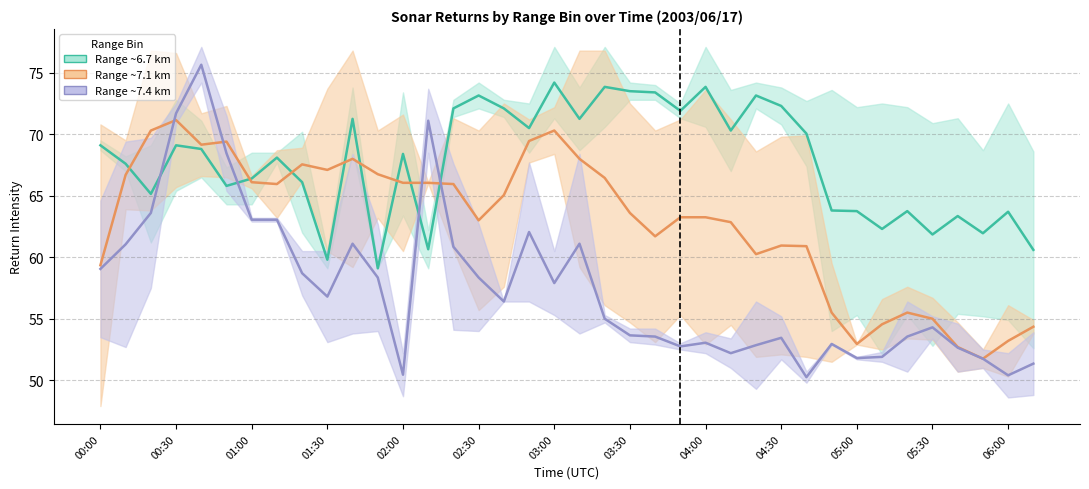

What is the difference between the highest and lowest values at 37?

9.2